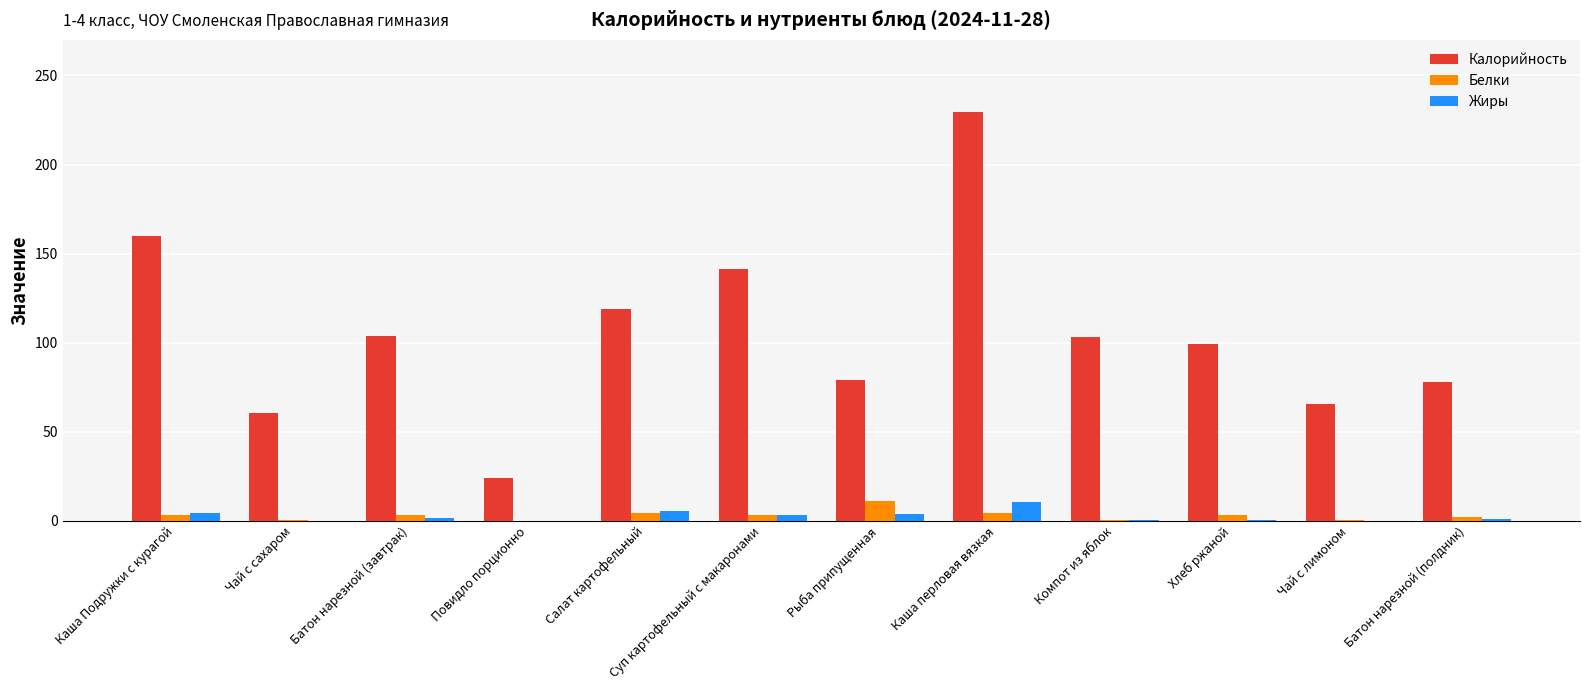

What are all the series names shown in the legend?

Калорийность, Белки, Жиры